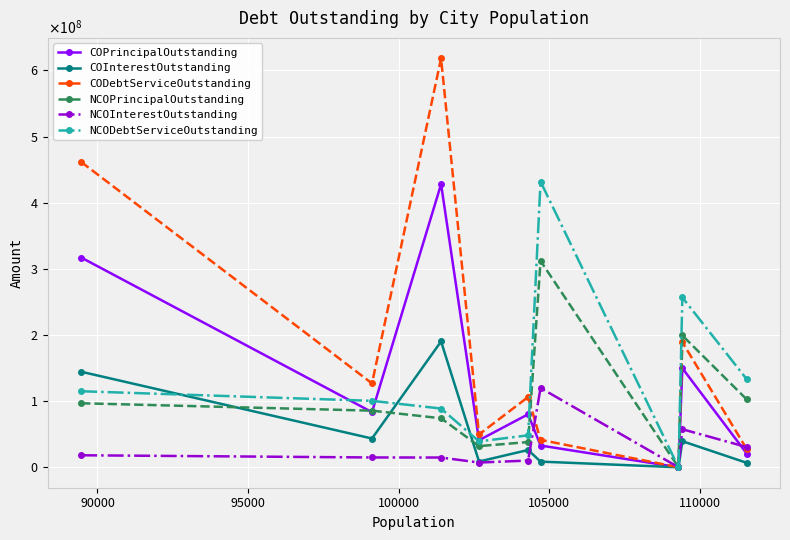

How many times do NCOPrincipalOutstanding and CODebtServiceOutstanding cross each other?

1